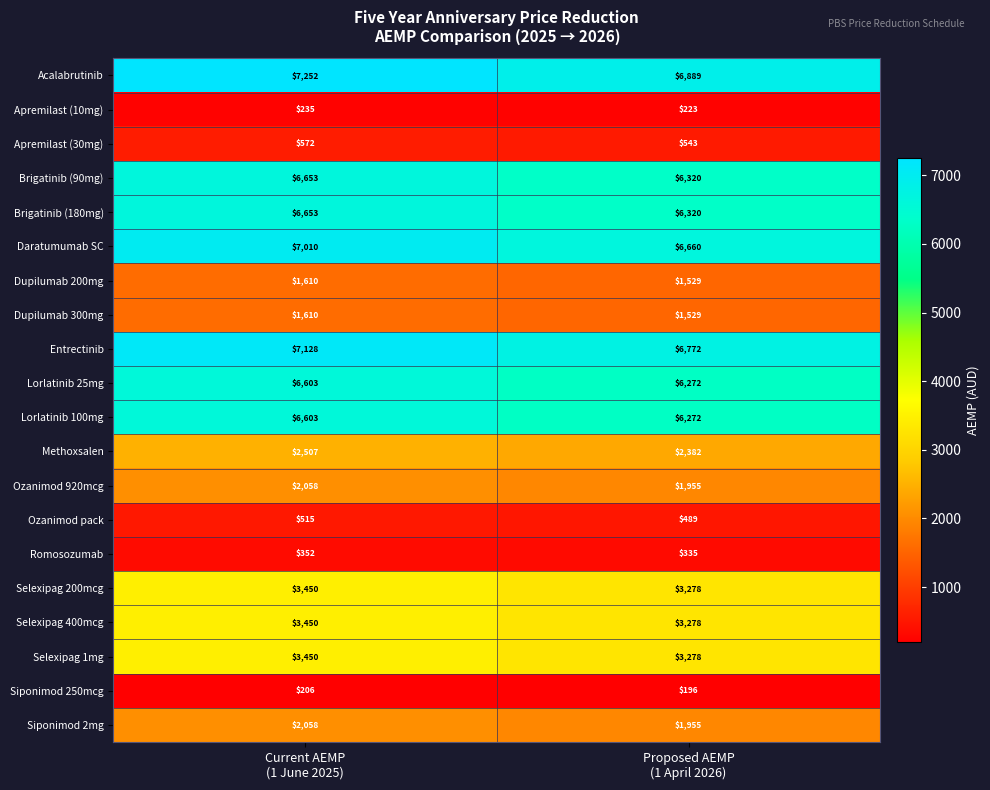

What is the greatest value displayed?

7252